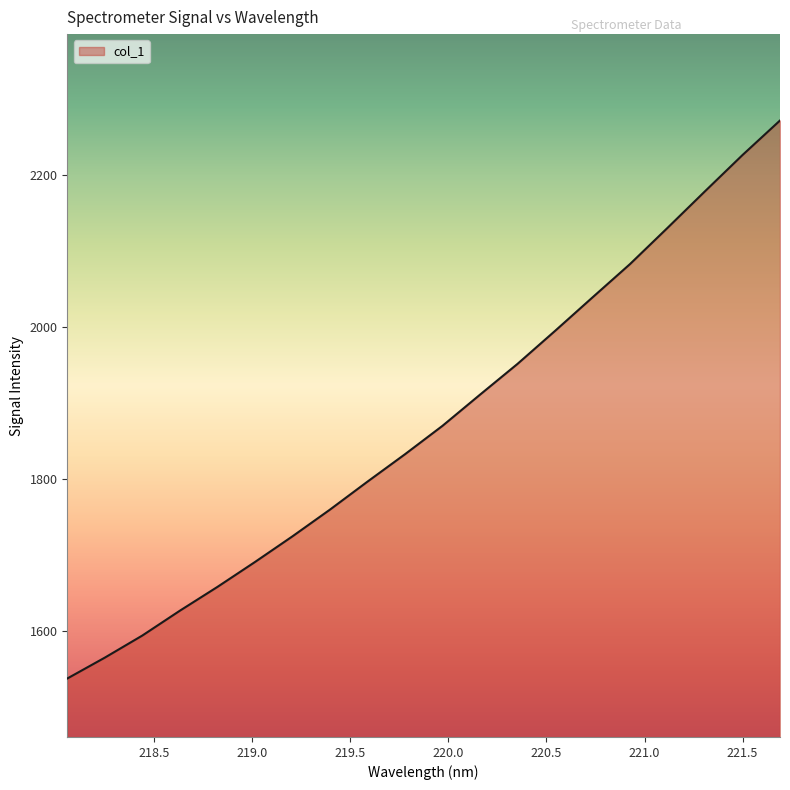

What is the sum of all values?

37440.1